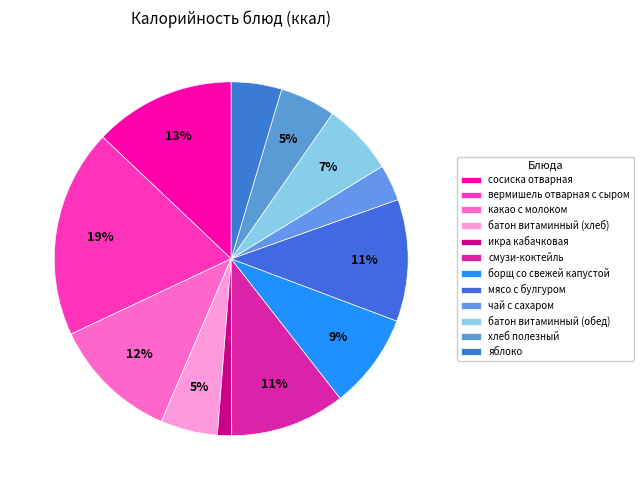

To the nearest percent, what percentage of the pie is смузи-коктейль?

11%